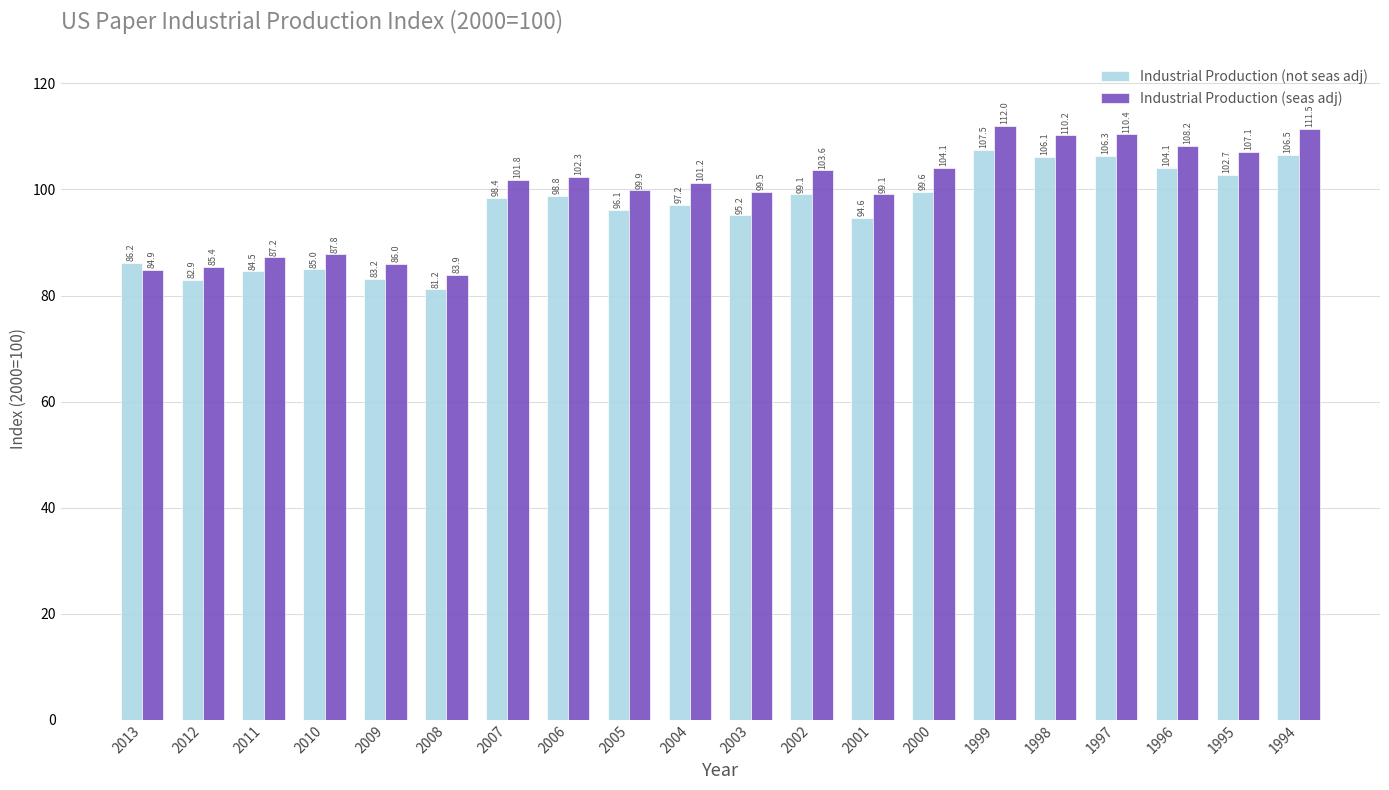

How many data points in Industrial Production (not seas adj) are above 98?

10